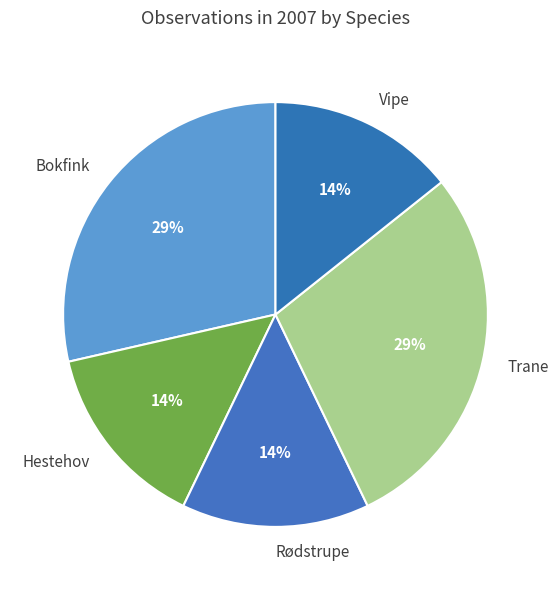

To the nearest percent, what is the average slice percentage?

20%